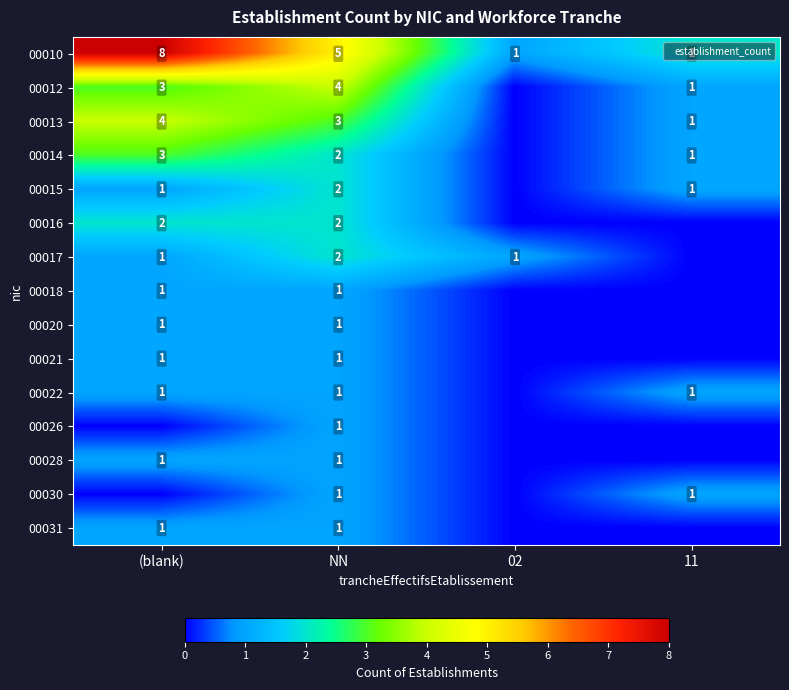

Count the number of data series in this chart.

15